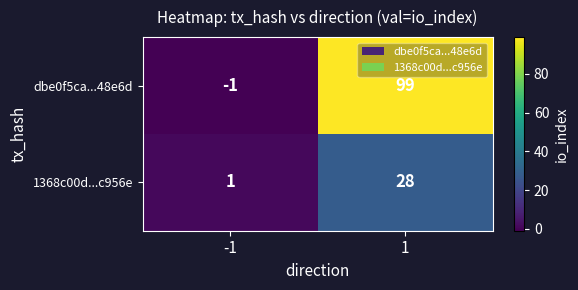

Rank the series at -1 from highest to lowest value.

1368c00d...c956e, dbe0f5ca...48e6d